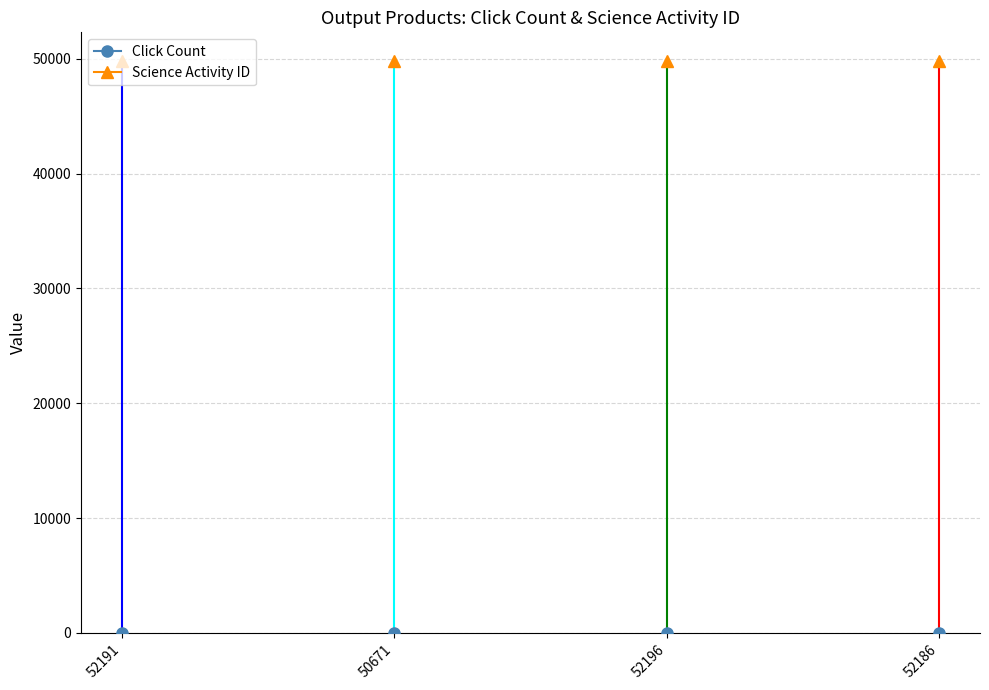

Count the number of data series in this chart.

2